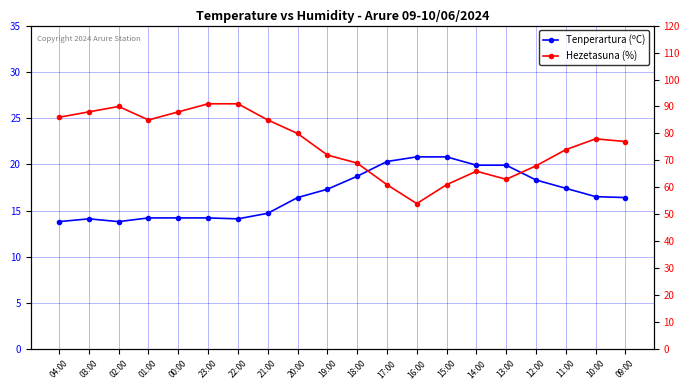

Is it true that Tenperartura (ºC) equals 11.0 at 16:00?

False